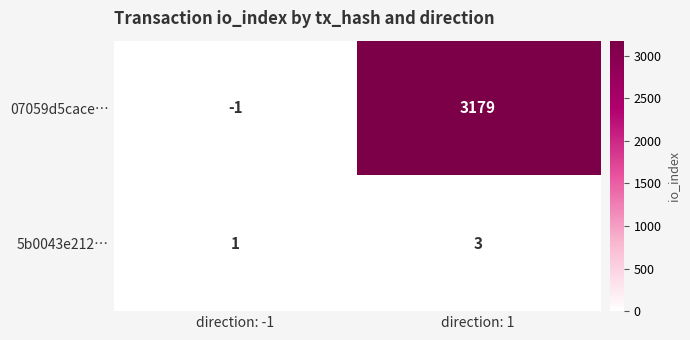

Reading right to left, extract all data points from this chart.

07059d5cace…: 3179	-1
5b0043e212…: 3	1